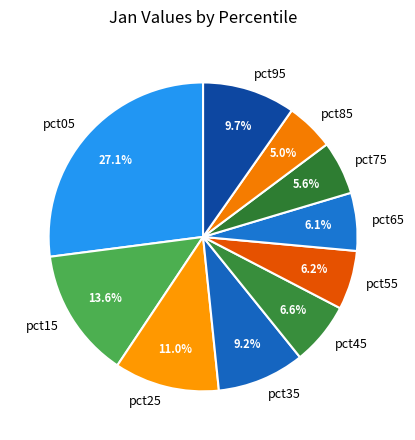

Is it true that pct45 is 7% of the pie?

True